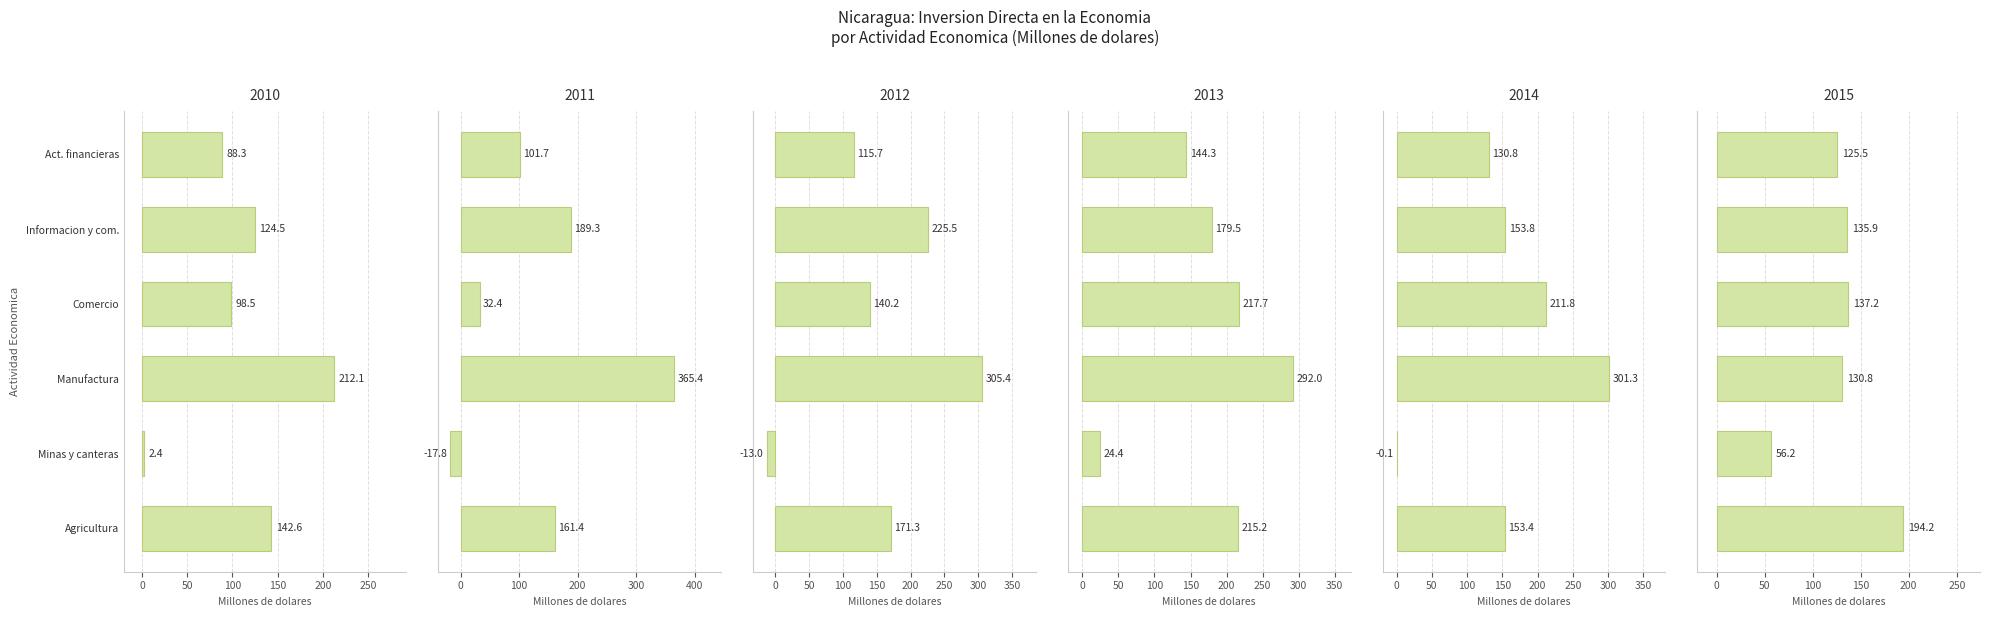

At which label is Agricultura, silvicultura y pesca closest to 178?

2012